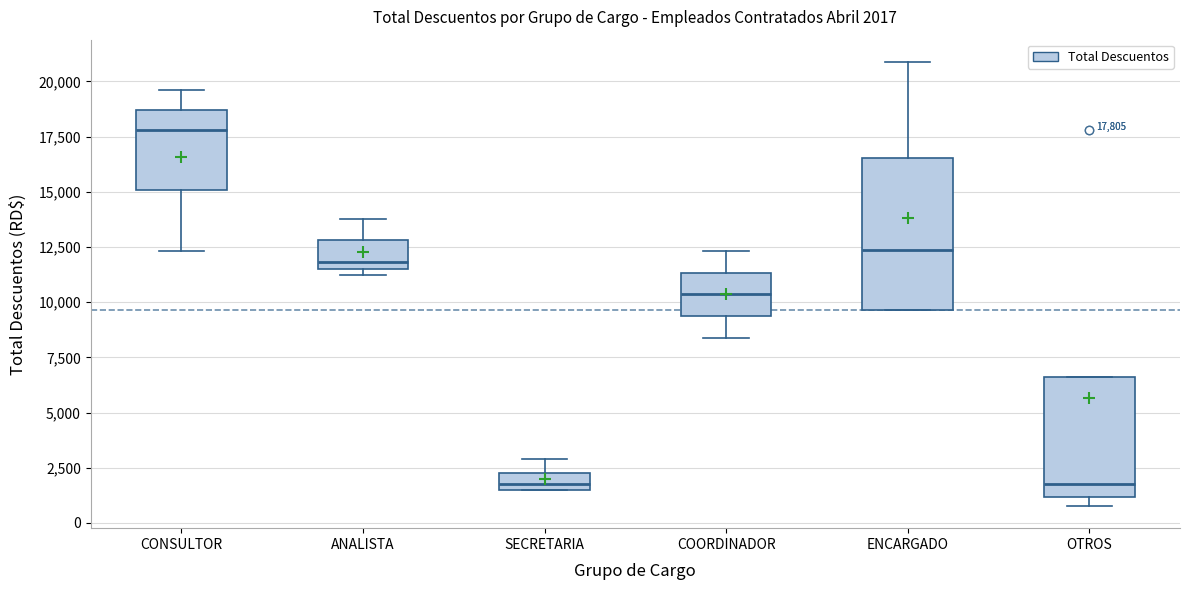

Which box is the tallest, from its lower edge to its upper edge?

ENCARGADO